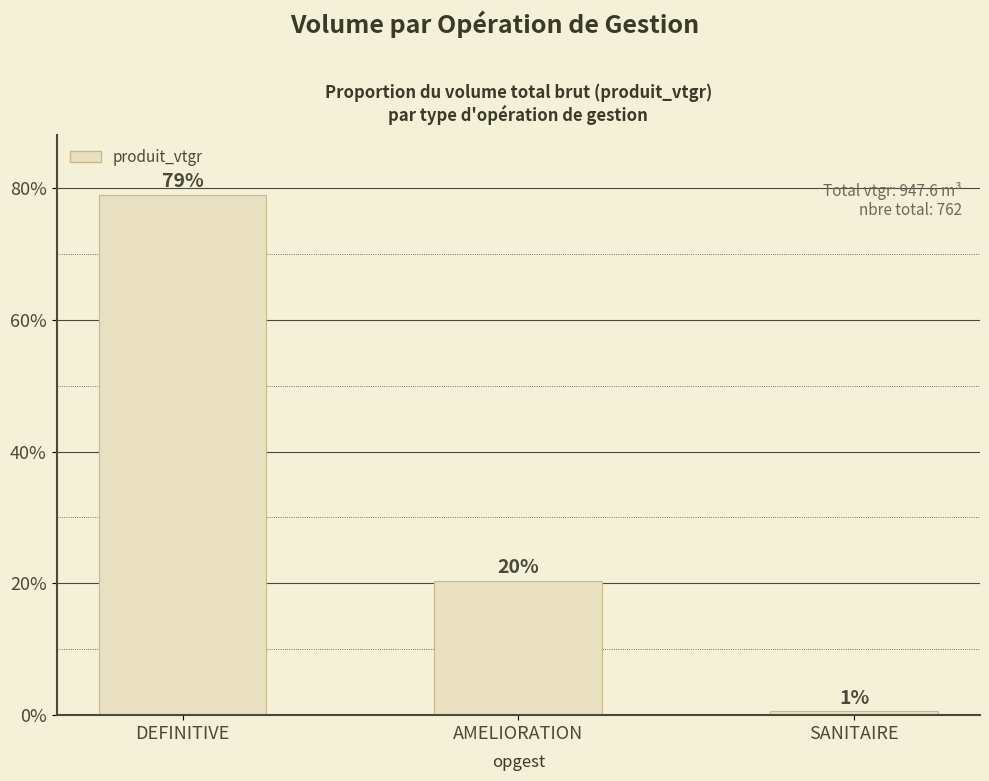

Where is the data nearest to the value 0?

SANITAIRE